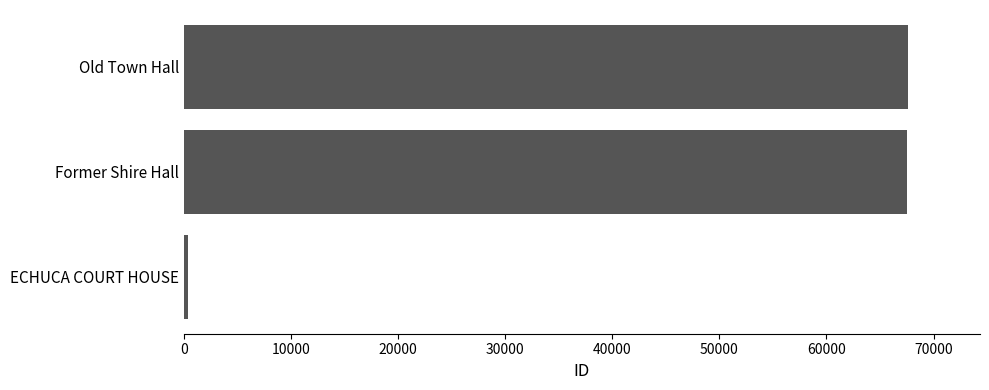

The chart shows a value of 118518 at Old Town Hall. True or false?

False